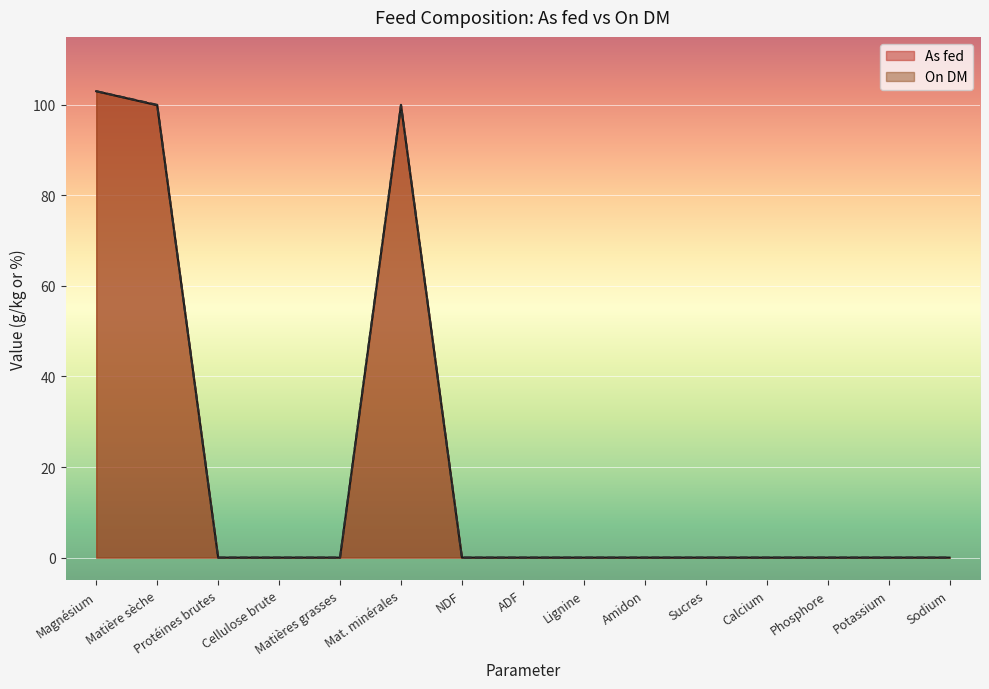

Which category has the highest value in the As fed series?

Magnésium